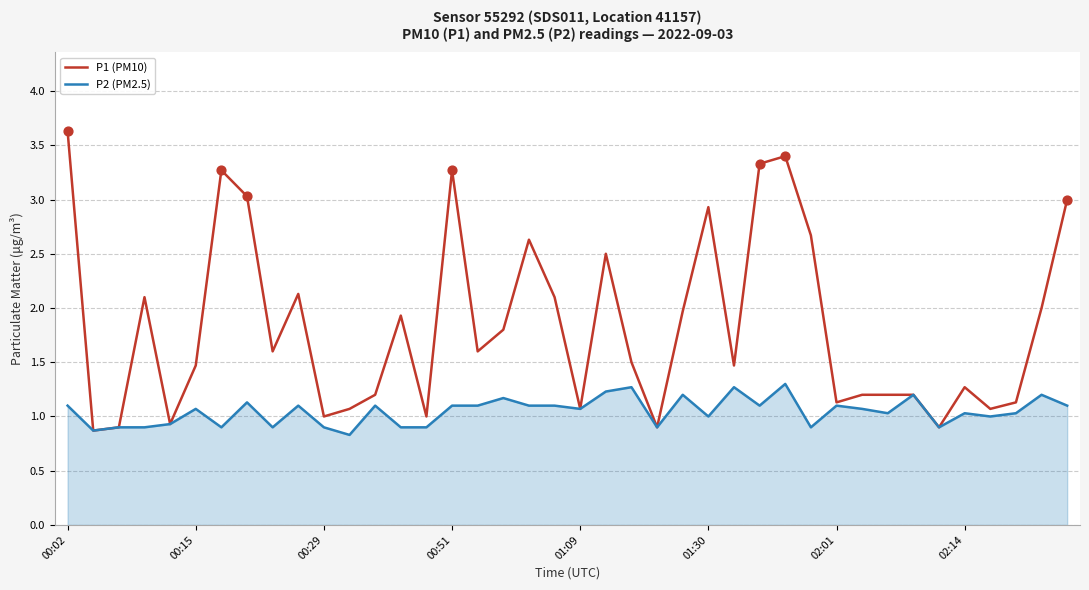

Which series has the largest total across all categories?

P1 (PM10)